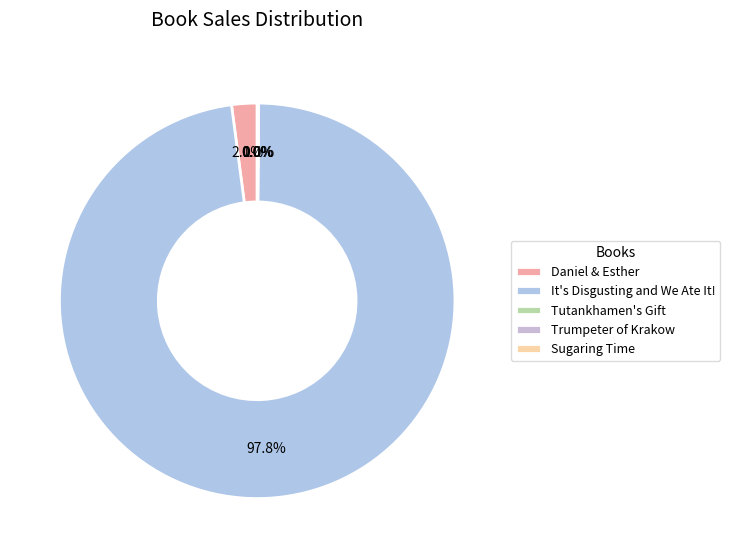

How many segments does this pie chart have?

5